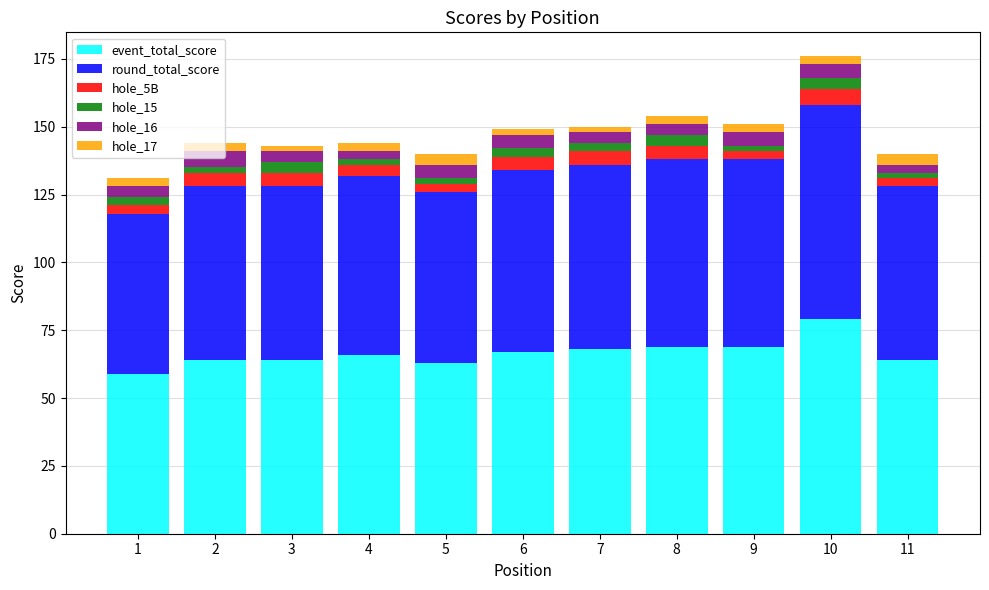

What is the difference between the maximum and minimum values in the event_total_score series?

20